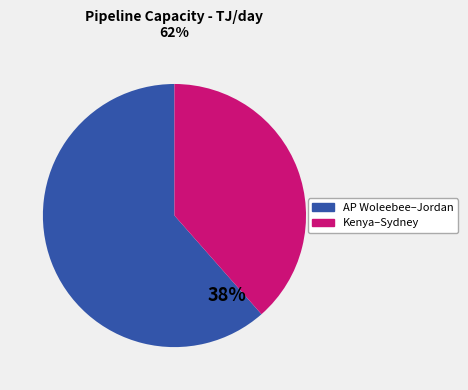

Is there a majority slice in this chart?

Yes